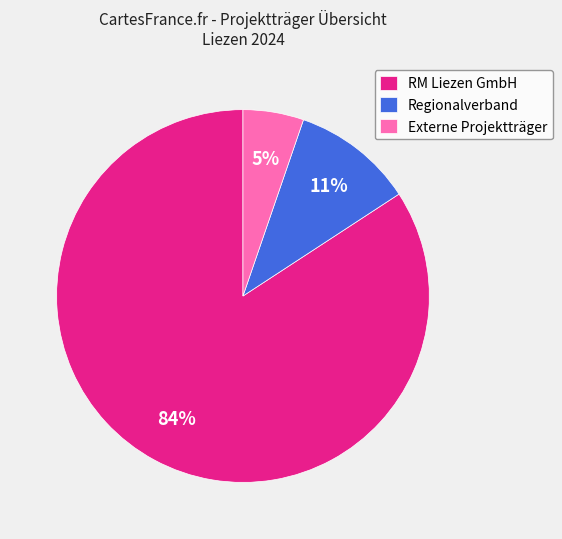

What is the smallest slice in the pie chart?

Externe Projektträger